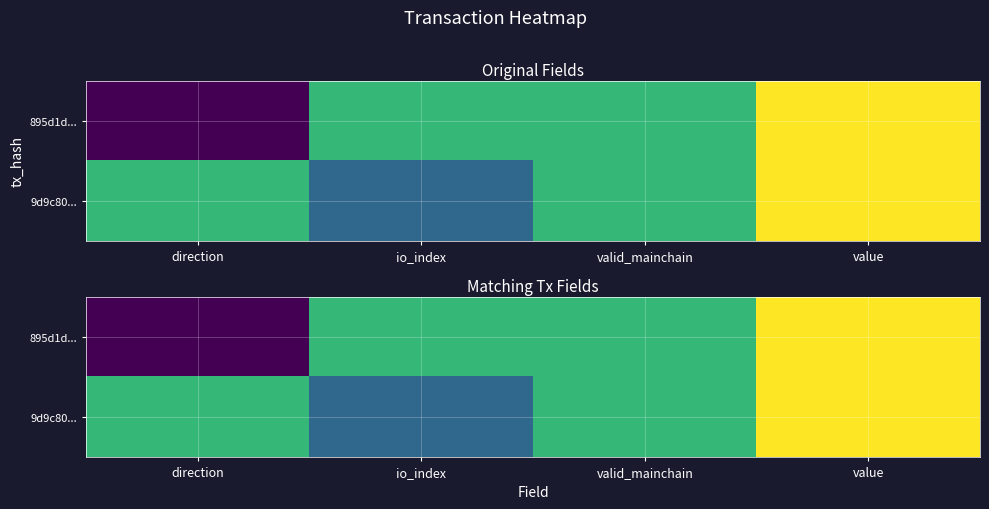

At direction, list the series in order from smallest to largest.

895d1d..., 9d9c80...